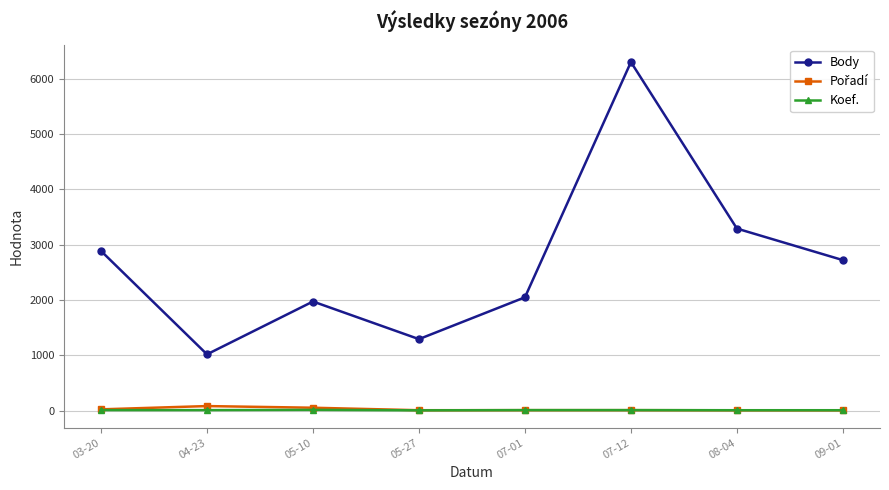

Where is Body nearest to the value 3657?

08-04